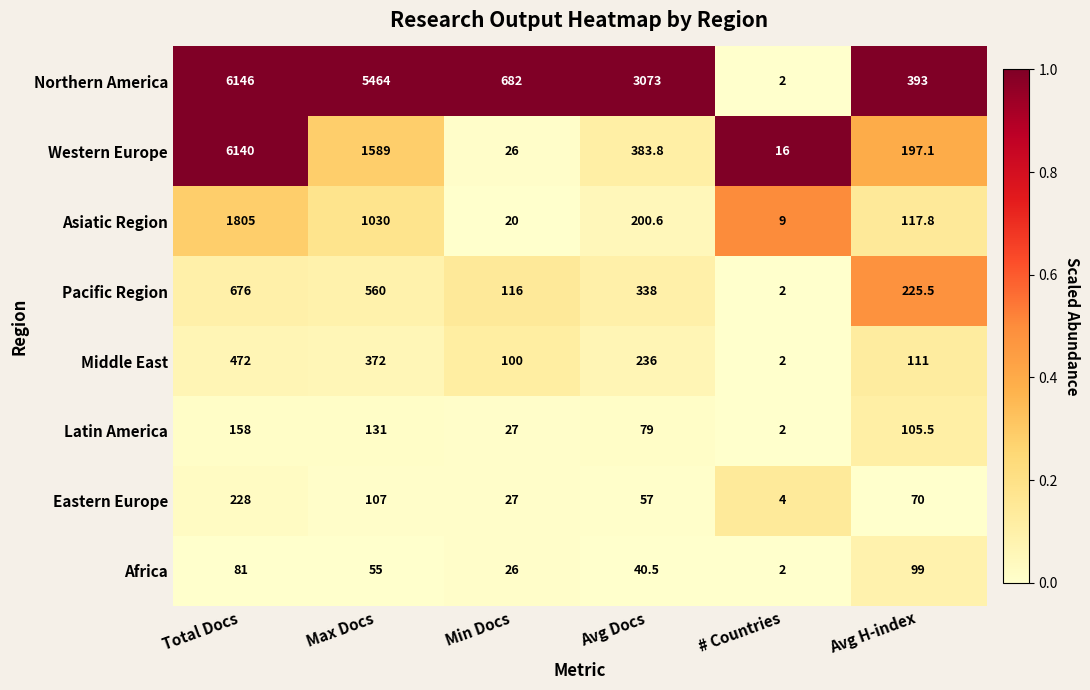

Which series has the widest spread of values?

Northern America